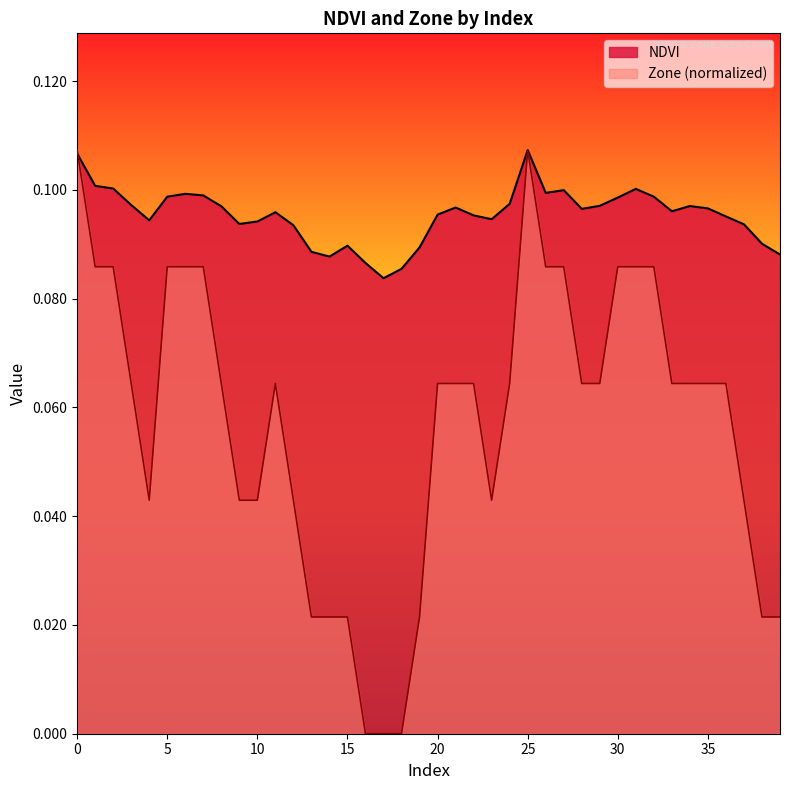

Between which two adjacent categories do NDVI and Zone first intersect?

0 and 1